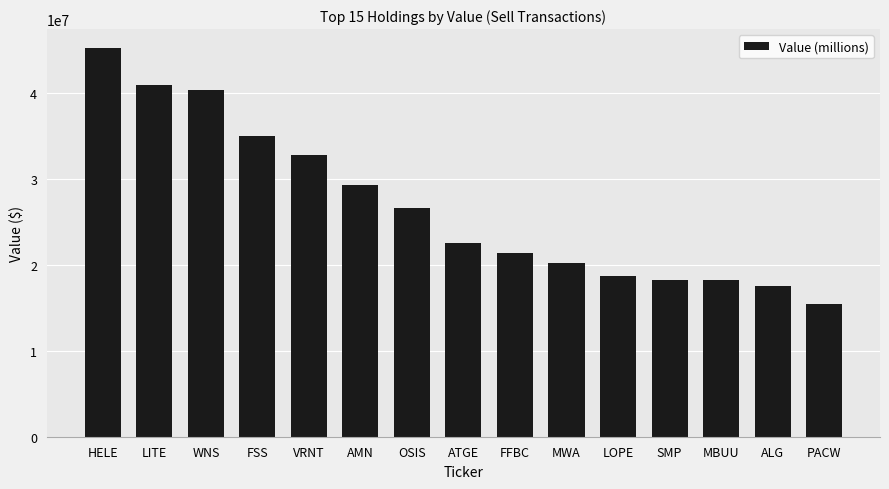

Does the chart contain any negative values?

No